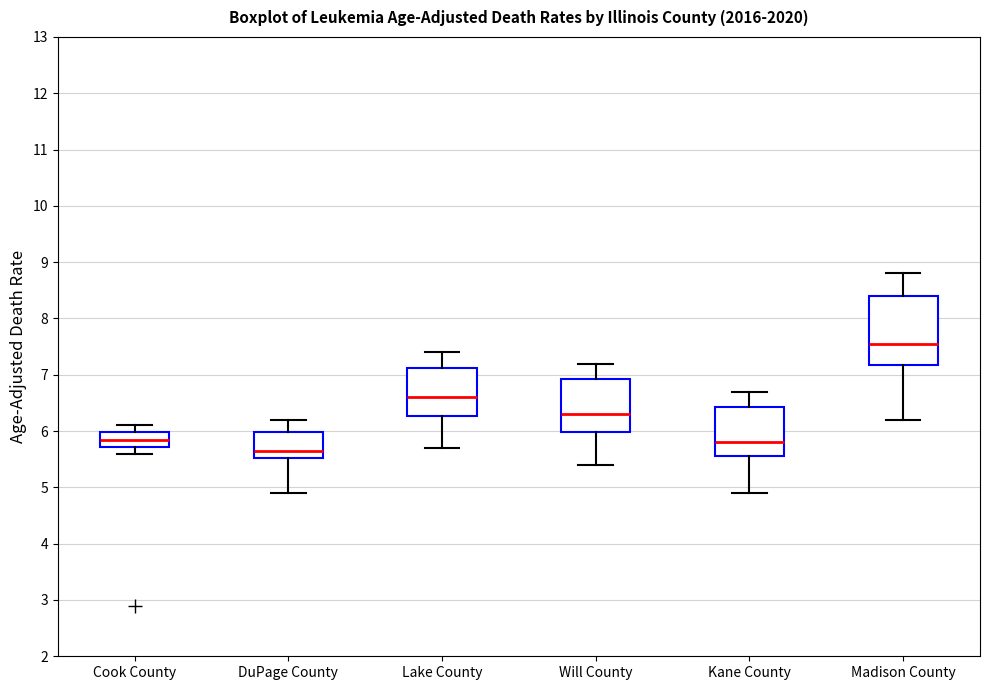

Which box has the highest median line?

Madison County